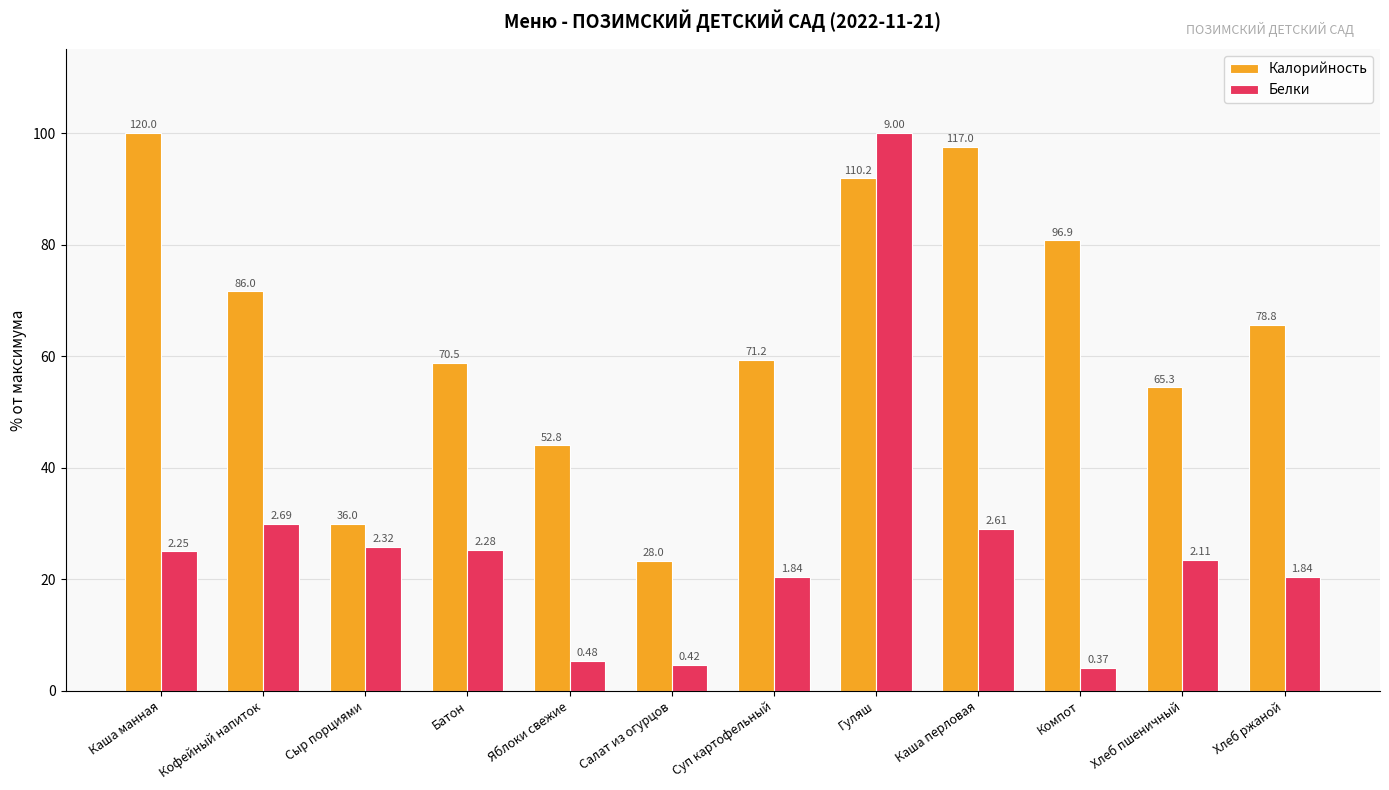

Where does the Калорийность series first go above 65?

Каша манная